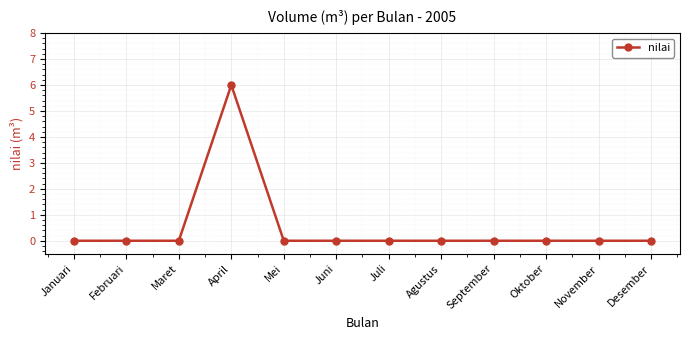

What is the difference between the maximum and second lowest values?

6